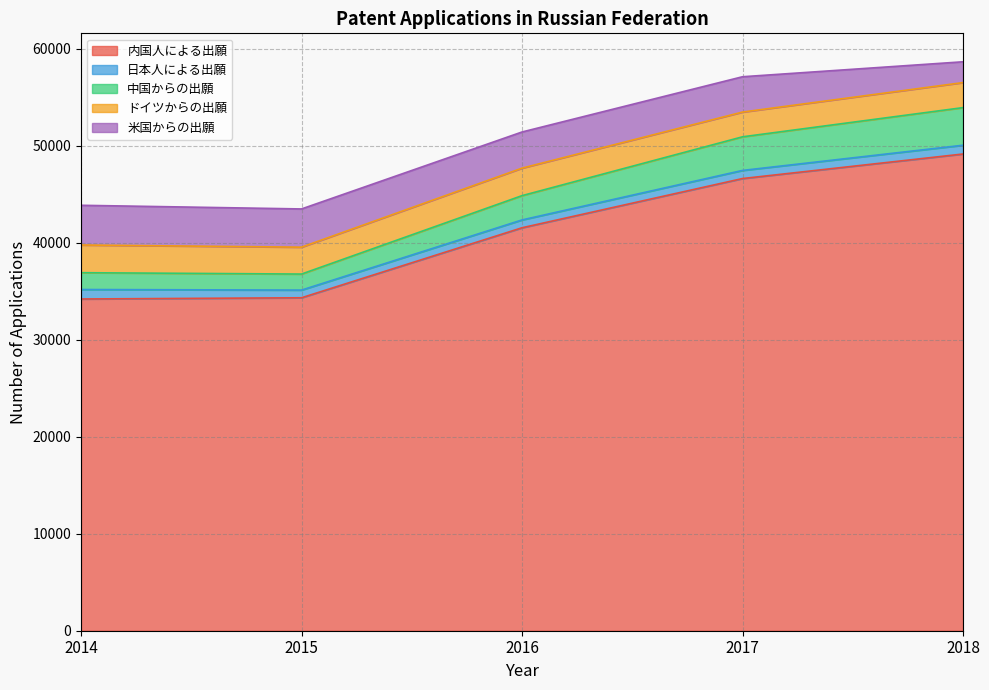

List the labels in order of 日本人による出願 value, smallest first.

2015, 2016, 2017, 2018, 2014